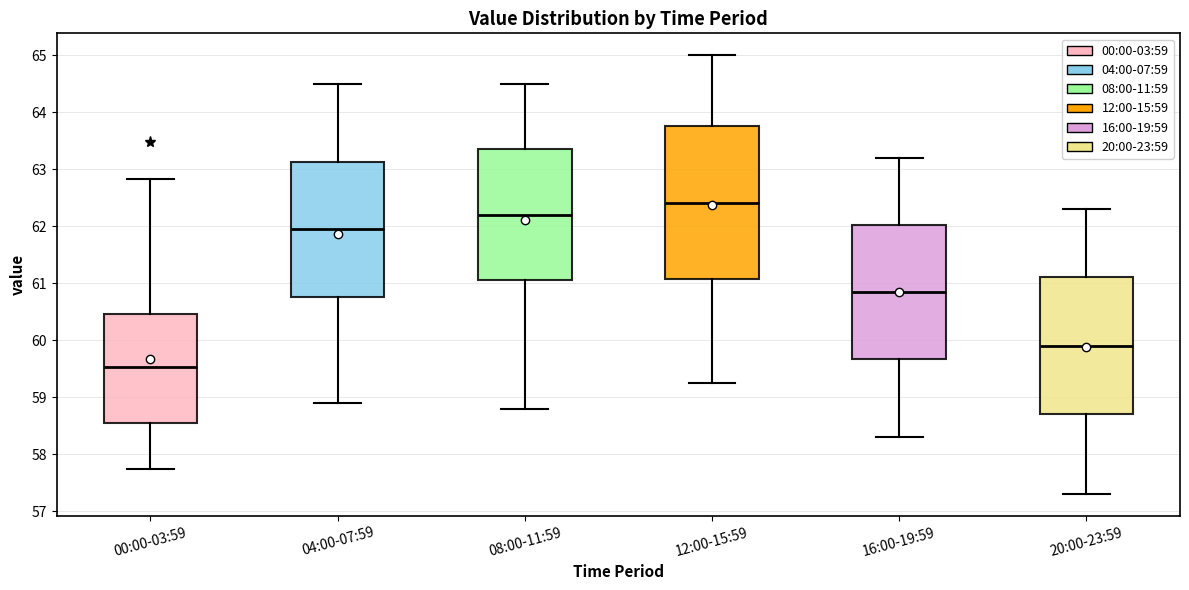

Reading left to right, transcribe this box plot: for each box, give where its median line is, the range the box spans, and where its two whiskers end, as read against the y-axis. The values are not printed on the chart, so give them approximately, as read against the axis.

00:00-03:59: median 59.5, box 58.6 to 60.5, whiskers 57.7 to 62.8
04:00-07:59: median 62.0, box 60.8 to 63.1, whiskers 58.9 to 64.5
08:00-11:59: median 62.2, box 61.1 to 63.4, whiskers 58.8 to 64.5
12:00-15:59: median 62.4, box 61.1 to 63.8, whiskers 59.3 to 65.0
16:00-19:59: median 60.9, box 59.7 to 62.0, whiskers 58.3 to 63.2
20:00-23:59: median 59.9, box 58.7 to 61.1, whiskers 57.3 to 62.3